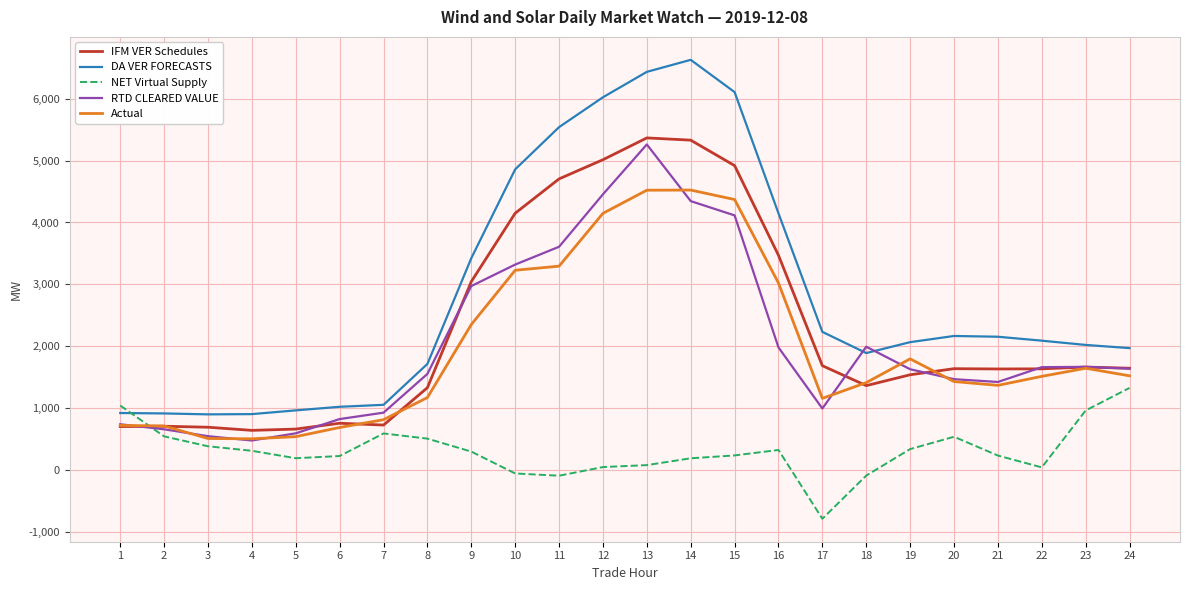

Is this an area chart (filled region under the line)?

No